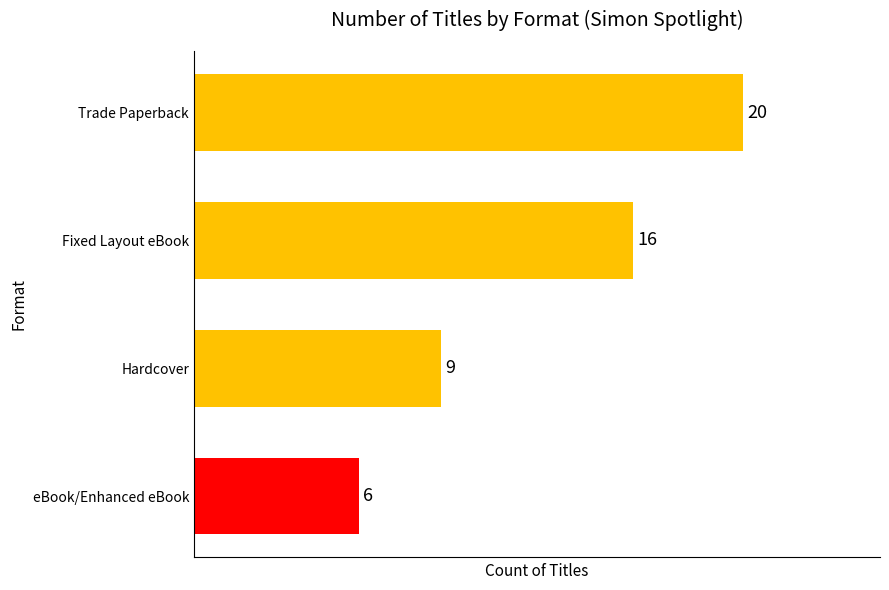

What is the difference between the maximum and minimum values?

14